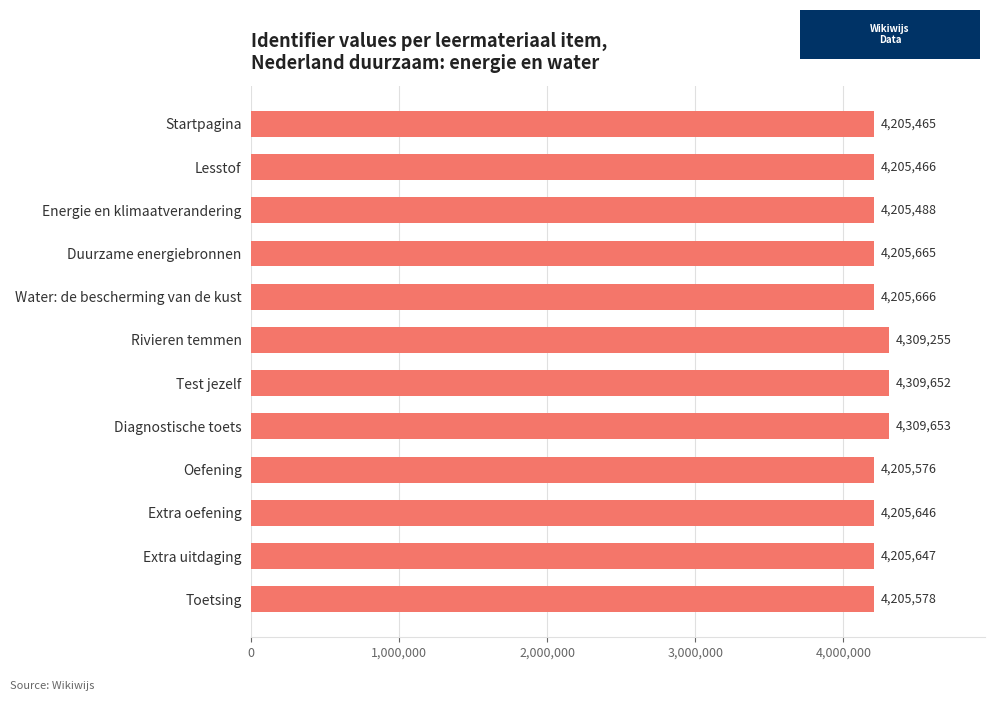

How many bars are there in total?

12